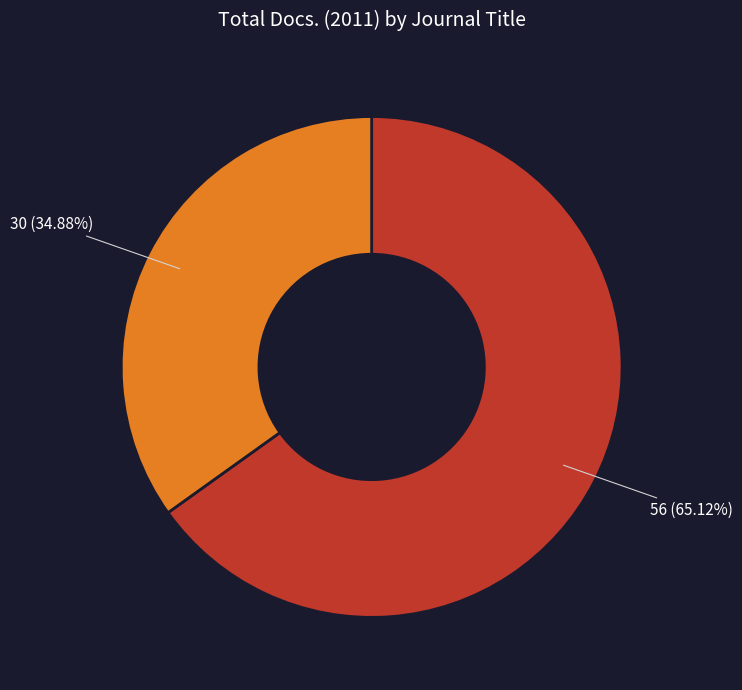

Count the number of slices in the pie.

2